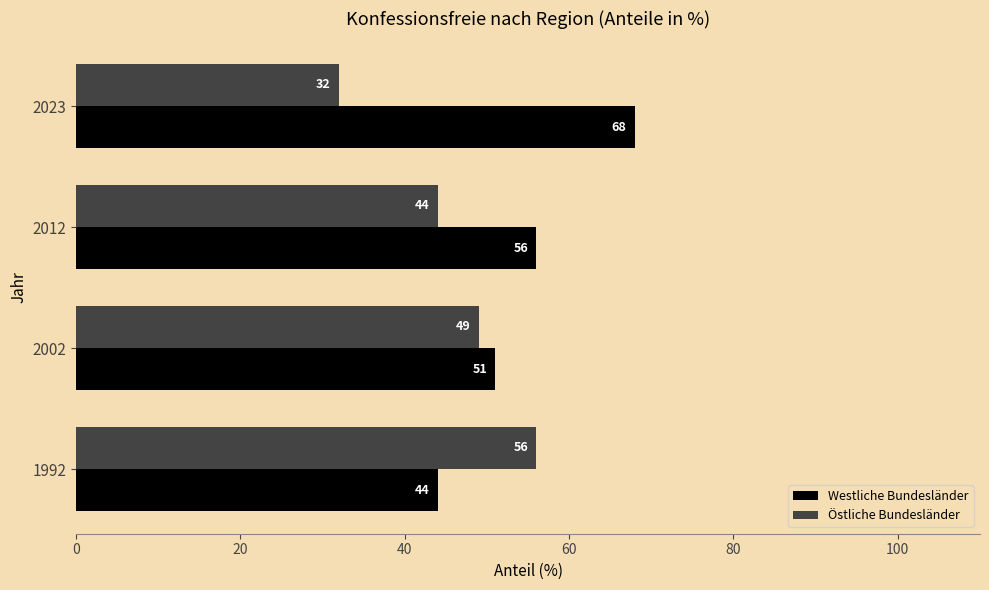

What is the average value of the Östliche Bundesländer series?

45